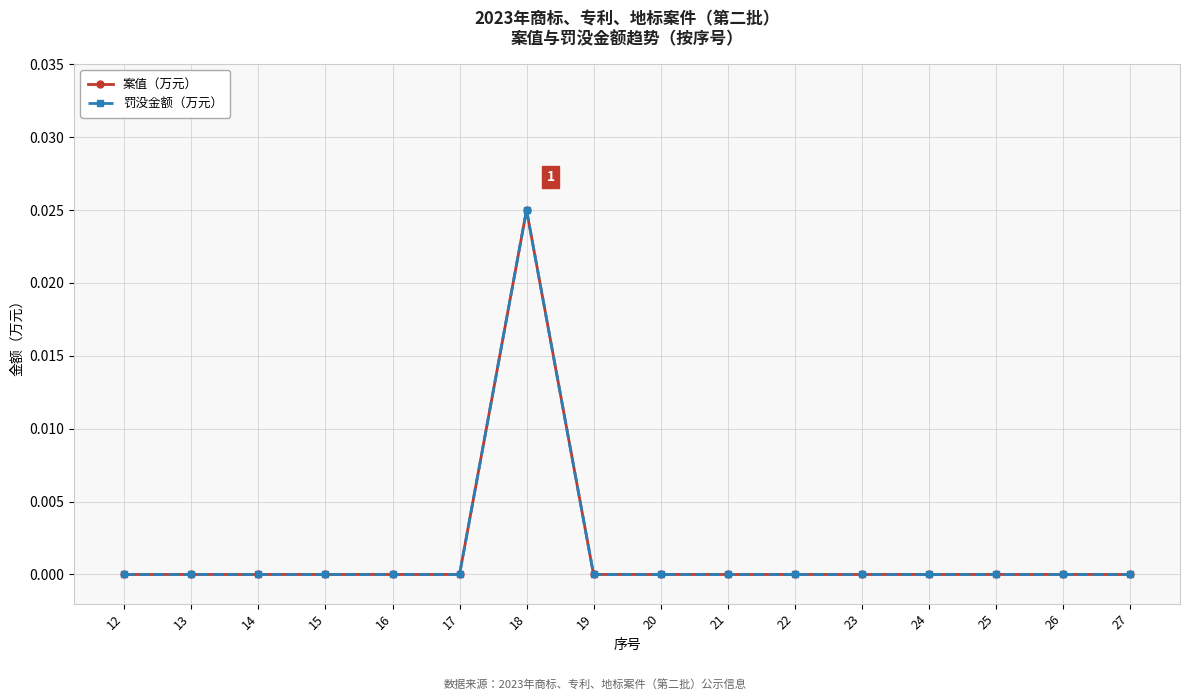

True or false: 案值（万元） has a value of 0.0 at 18.

True